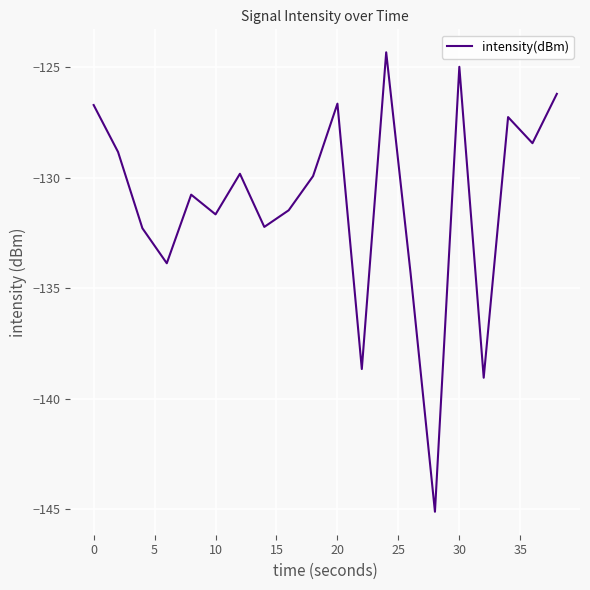

True or false: there are more than 1 points higher than both neighbors.

True